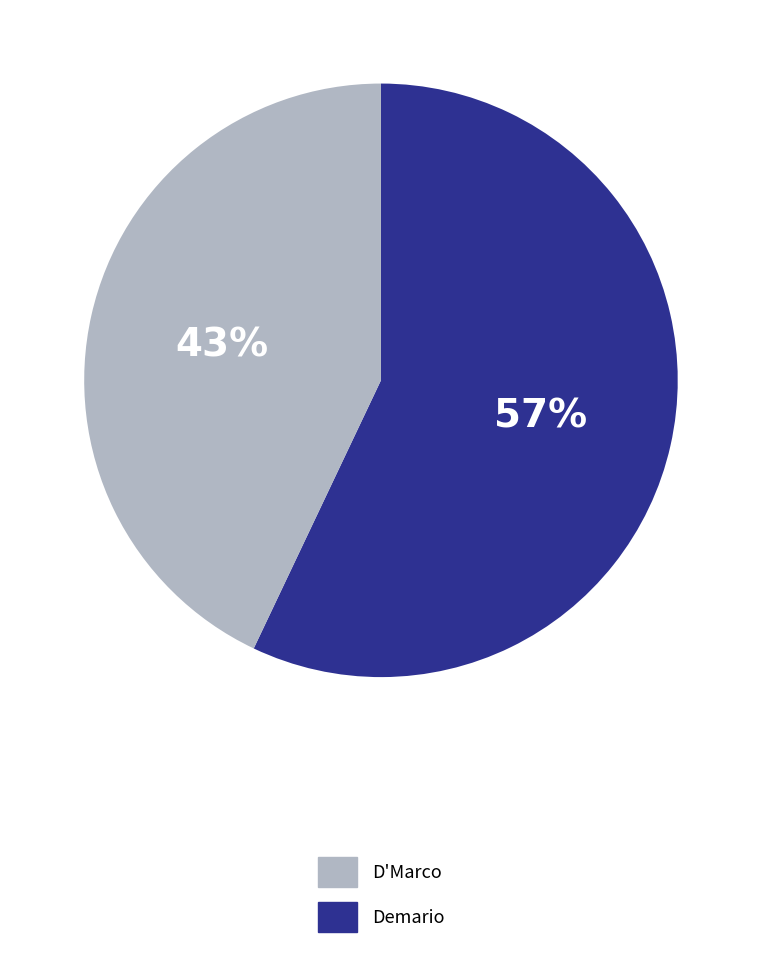

Does any single category account for the majority?

Yes